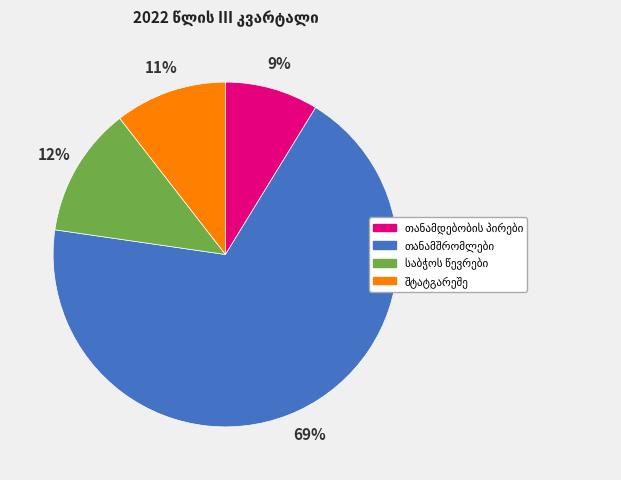

To the nearest percent, what is the average slice percentage?

25%